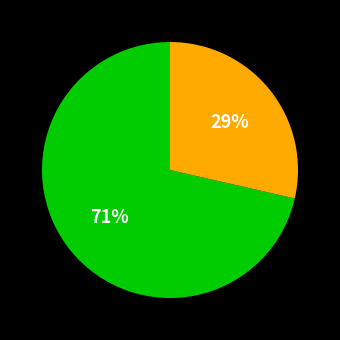

To the nearest percent, what is the average slice percentage?

50%